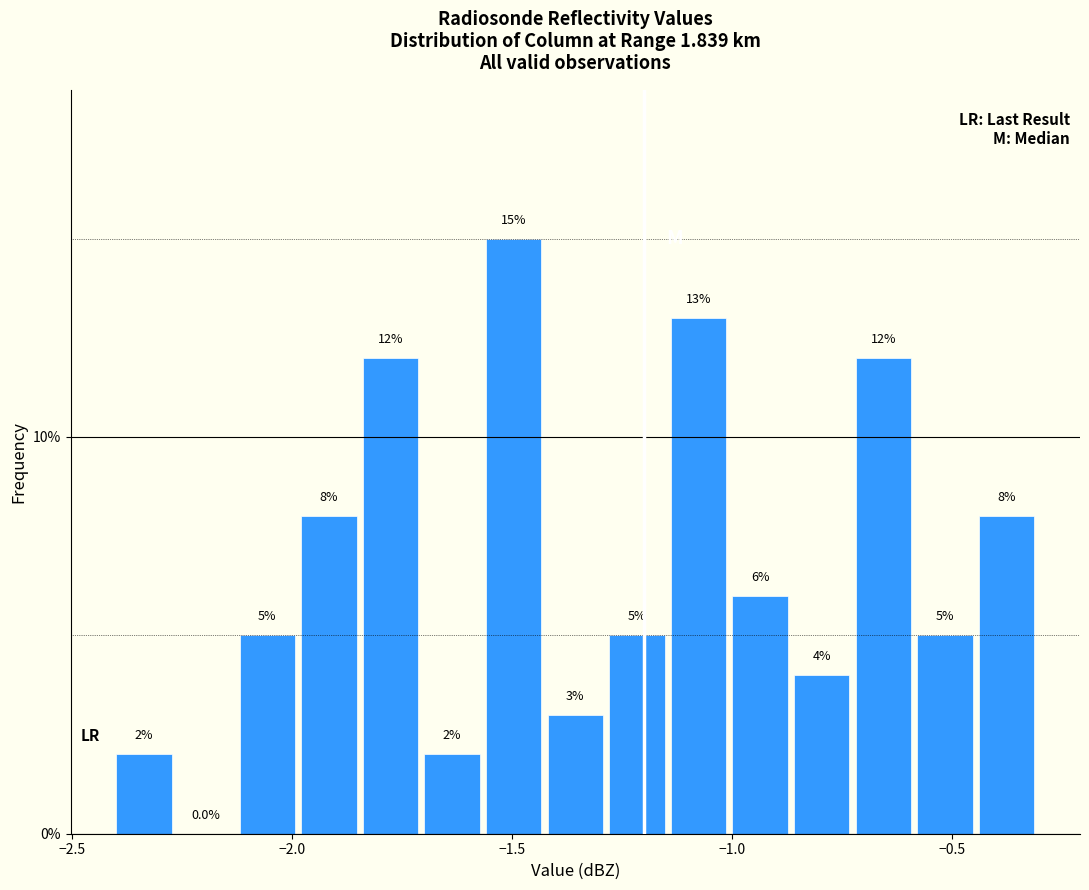

Read against the x-axis, roughly where is the centre of the tallest bar?

-1.50